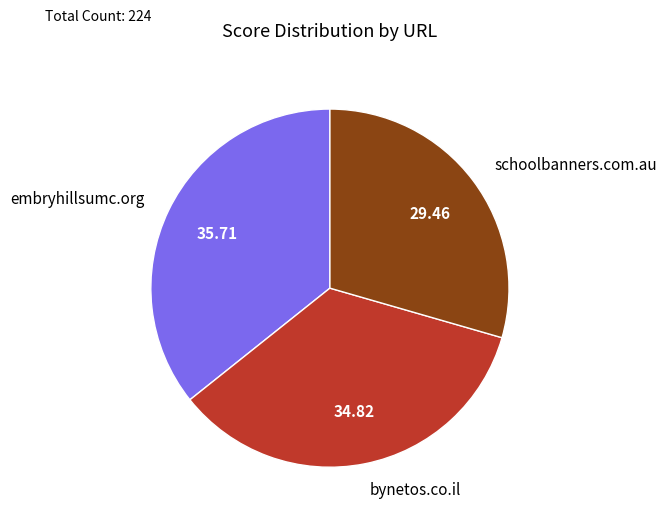

Which has a higher value, bynetos.co.il or embryhillsumc.org?

embryhillsumc.org